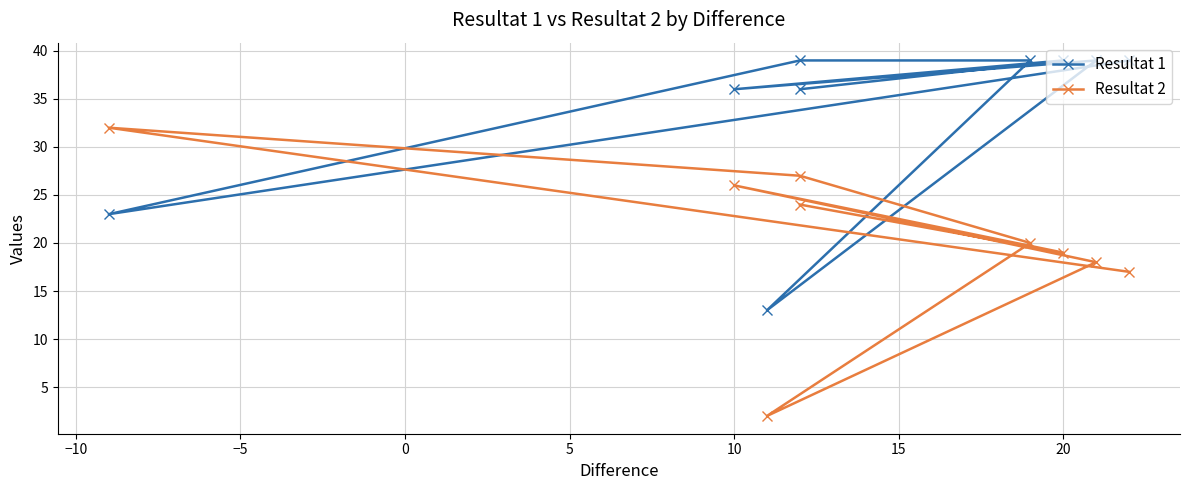

Which series has the largest total across all categories?

Resultat 1